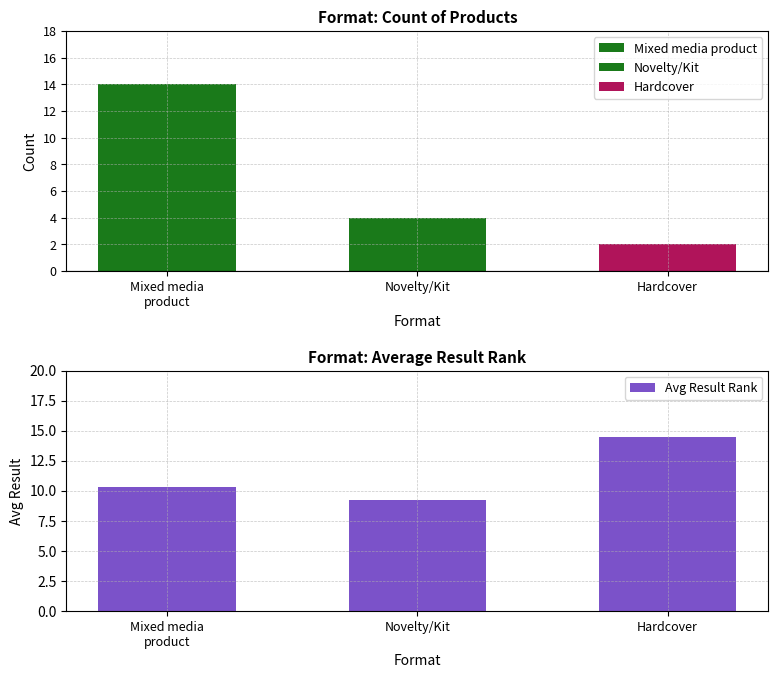

Which series changed the most between Mixed media product and Novelty?

Count